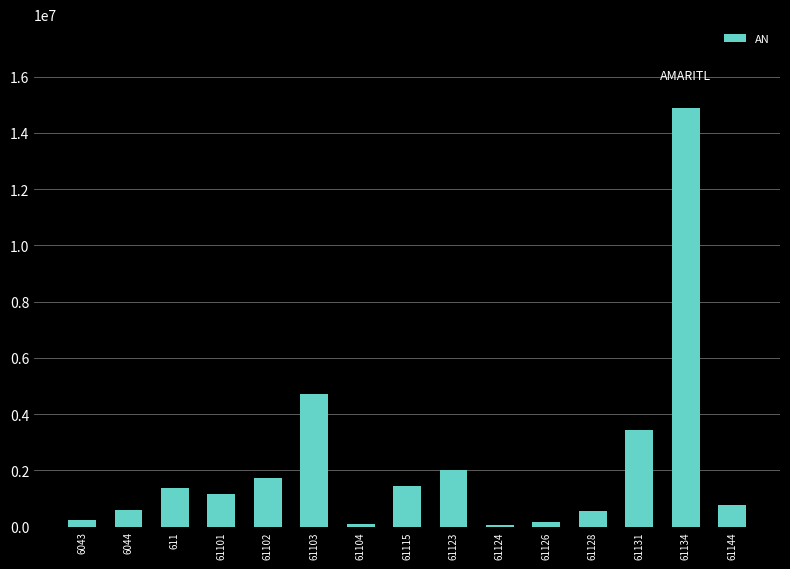

The chart shows a value of 575296.9 at 6044. True or false?

True